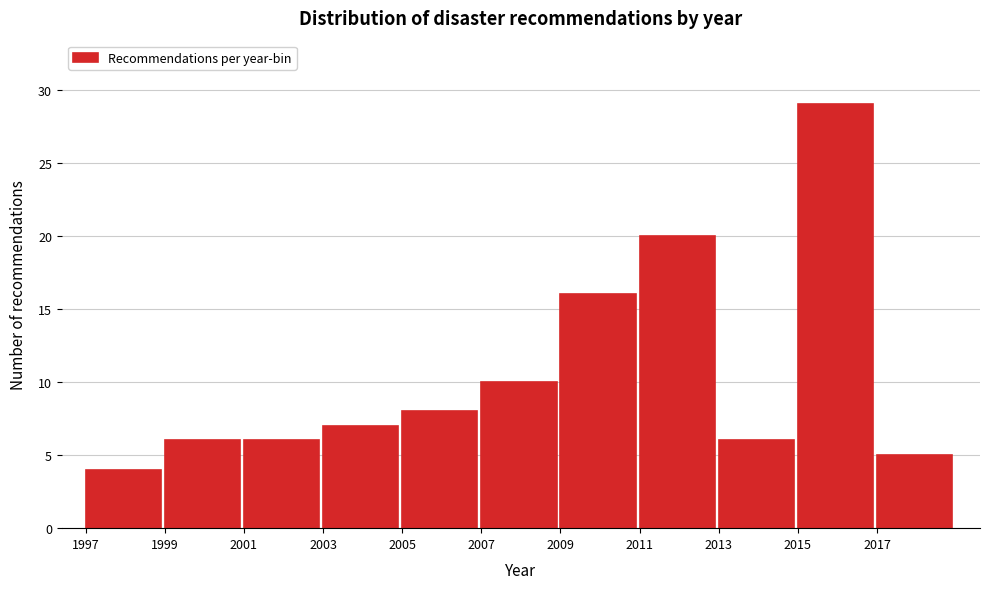

Which range on the x-axis has the tallest bar?

2015 to 2017